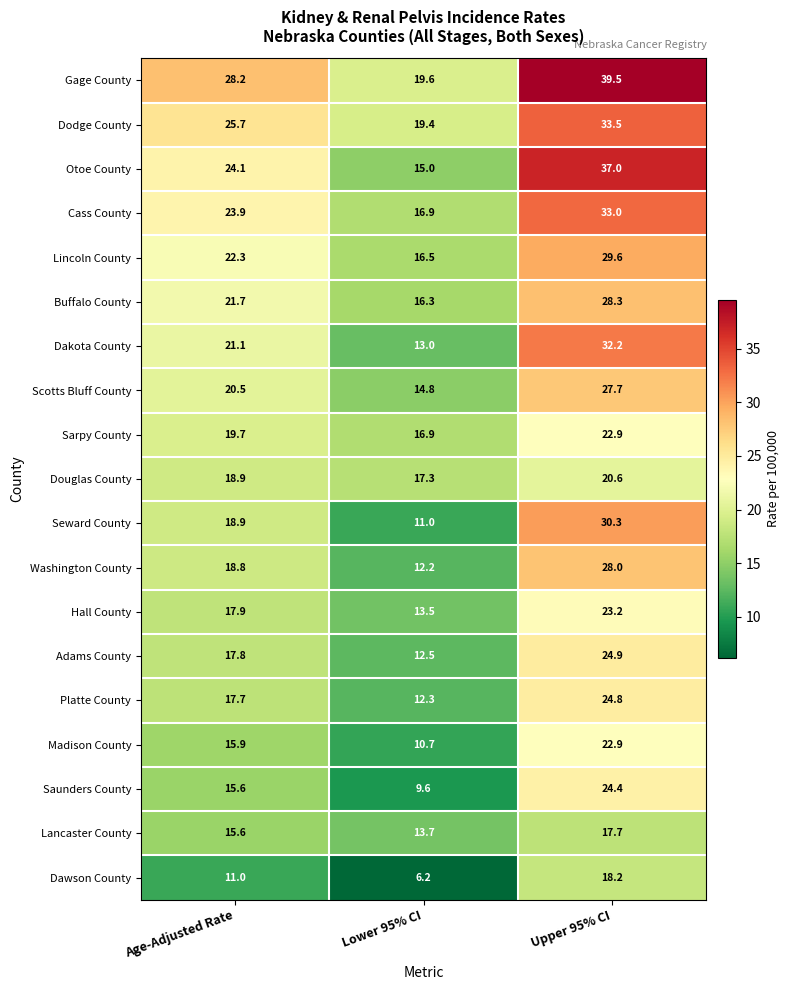

Read the Lincoln County value at Upper 95% CI.

29.6